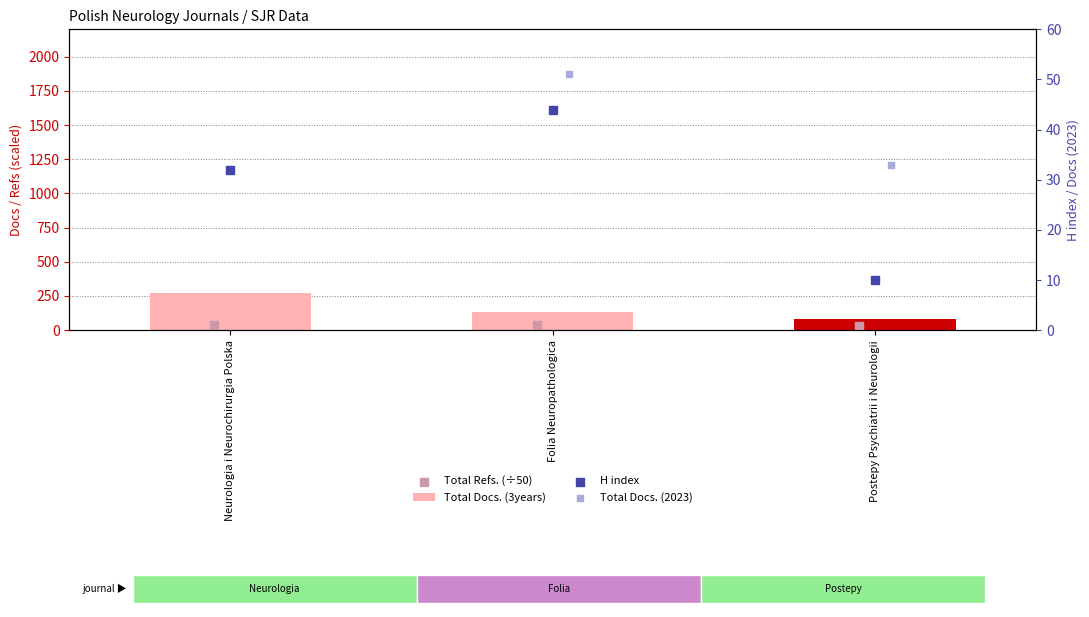

Which series has the largest total across all categories?

Total Docs. (3years)